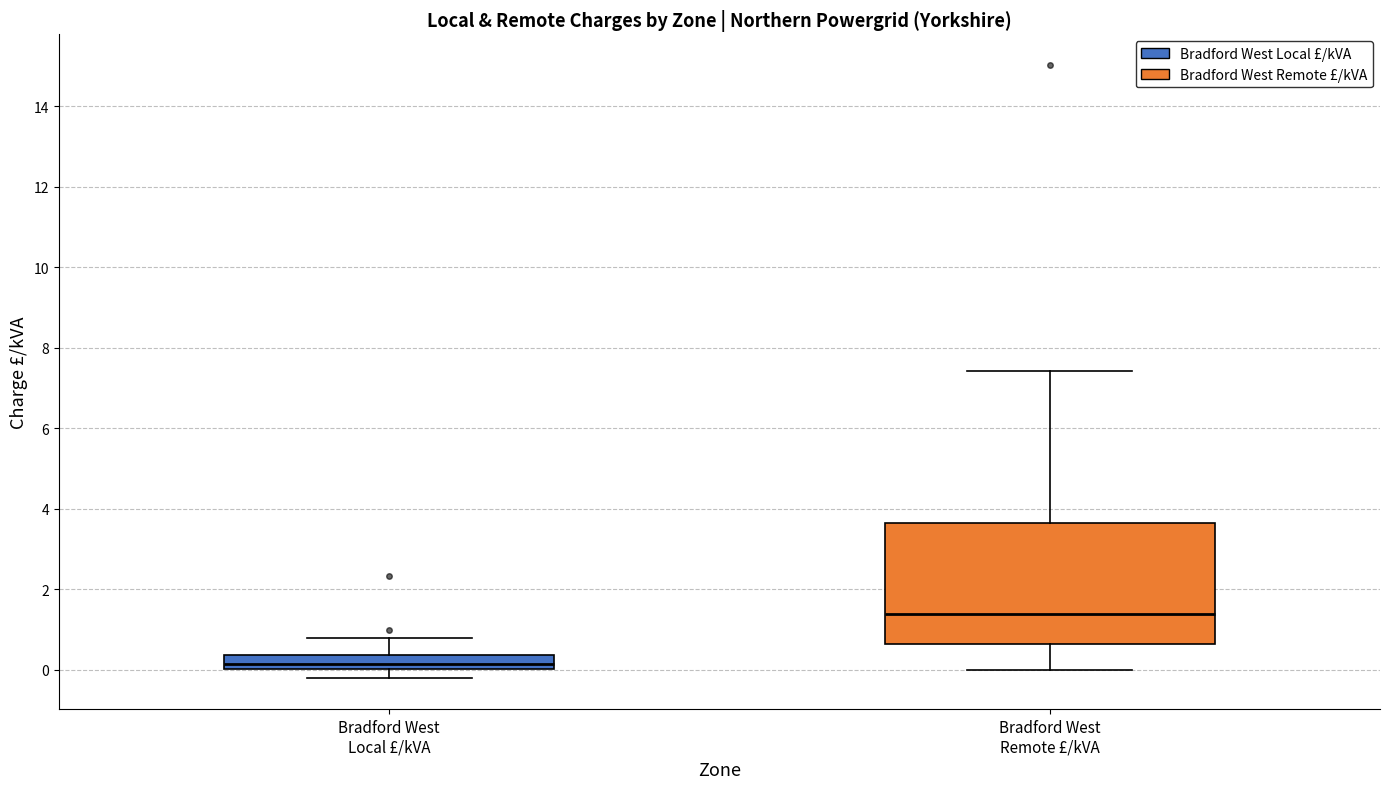

Where is the lower edge of the box for Bradford West Local £/kVA on the y-axis? The values are not printed on the chart, so give them approximately, as read against the axis.

0.0